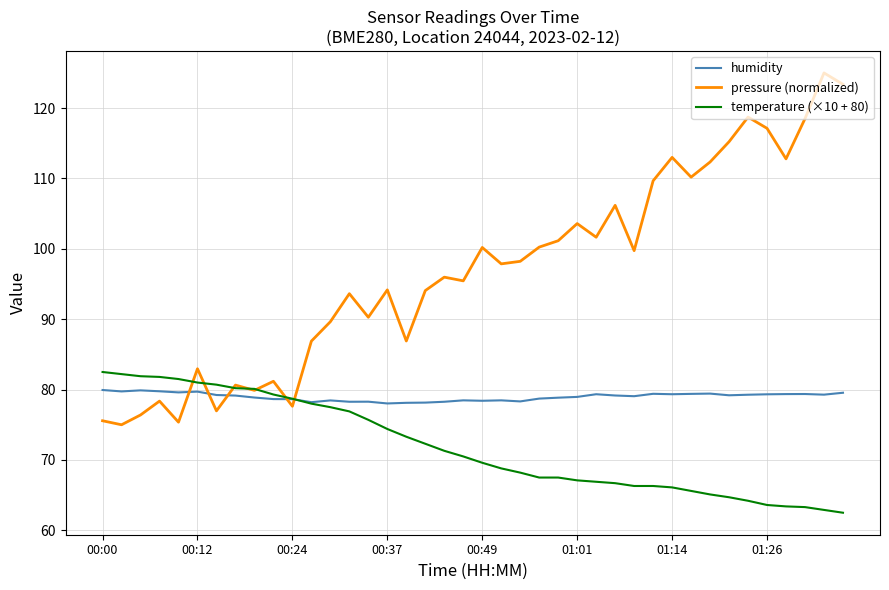

Rank the series by their average value, from highest to lowest.

pressure (normalized), humidity, temperature (×10 + 80)